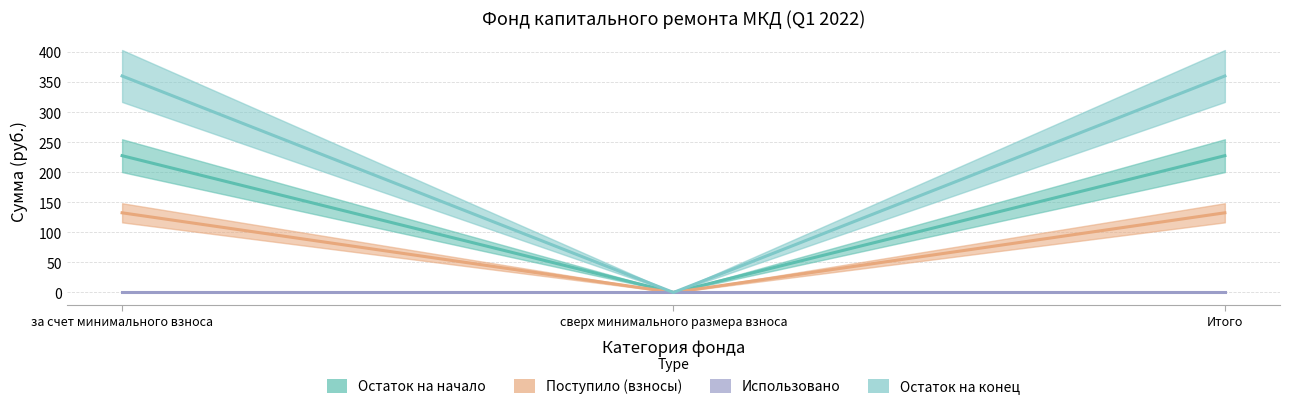

True or false: Поступило (взносы) has a value of 227.8 at за счет минимального взноса.

True